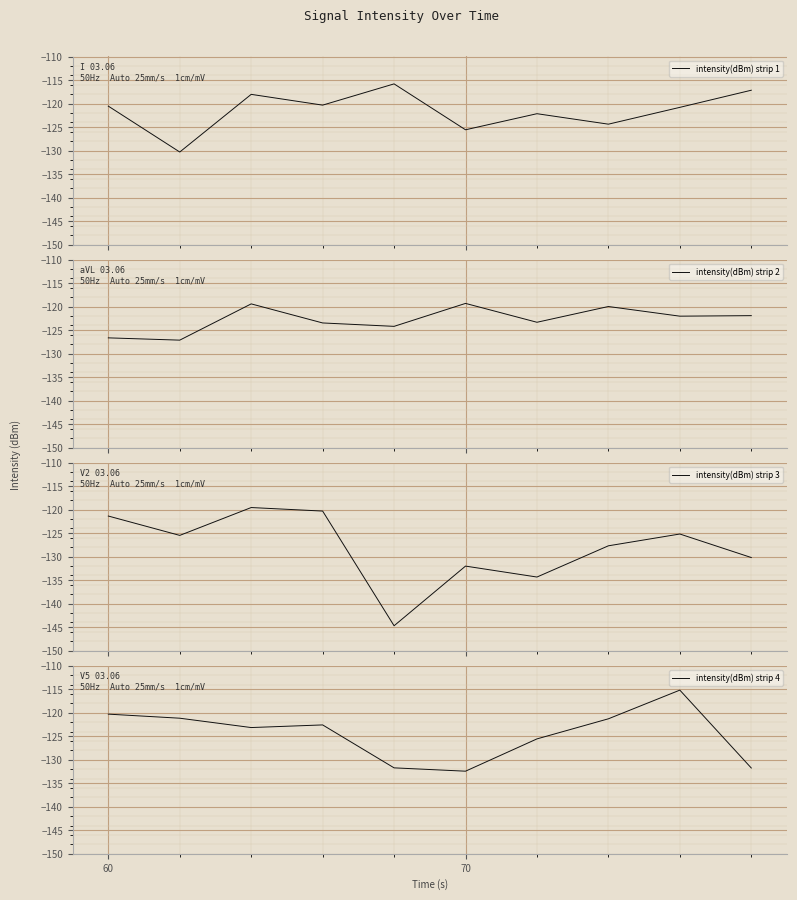

What is the highest value of the intensity(dBm) strip 1 series?

-115.8